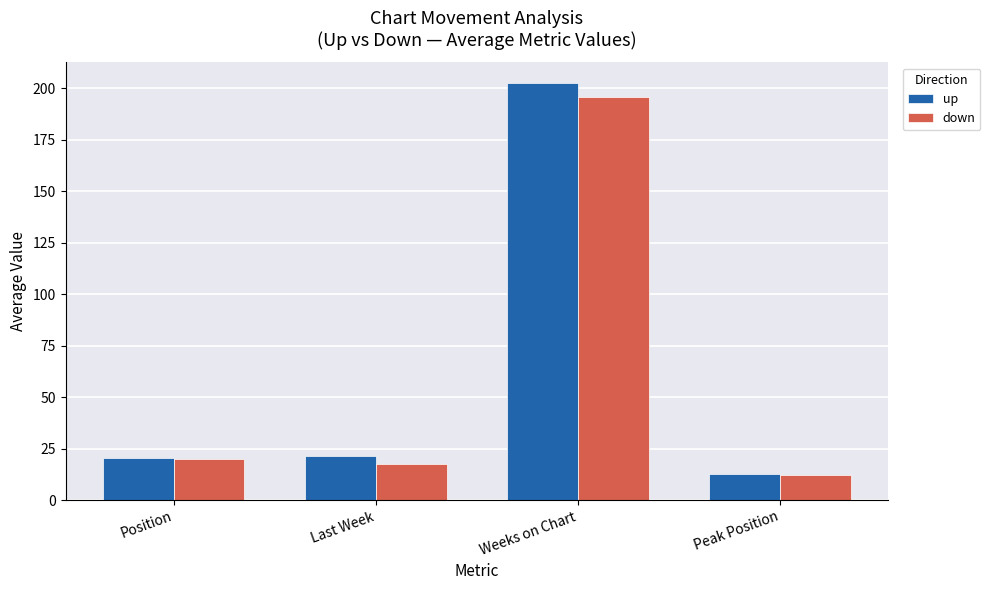

Where is down nearest to the value 103?

Position